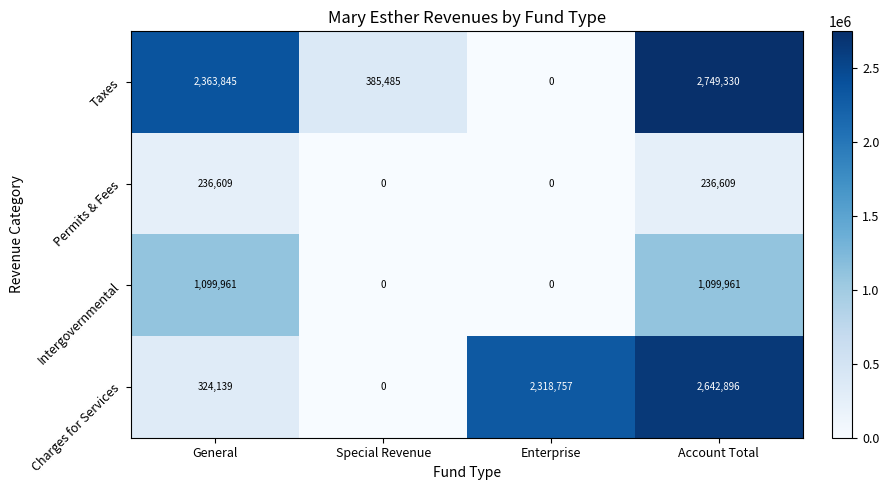

At which label does Taxes reach its peak?

Account Total